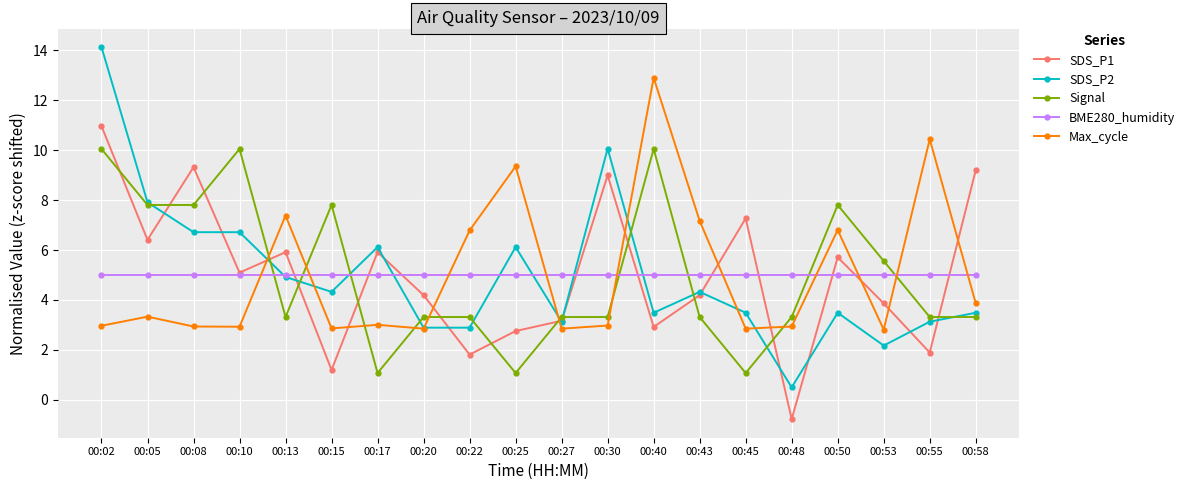

What is the sum of all Signal values?

100.0